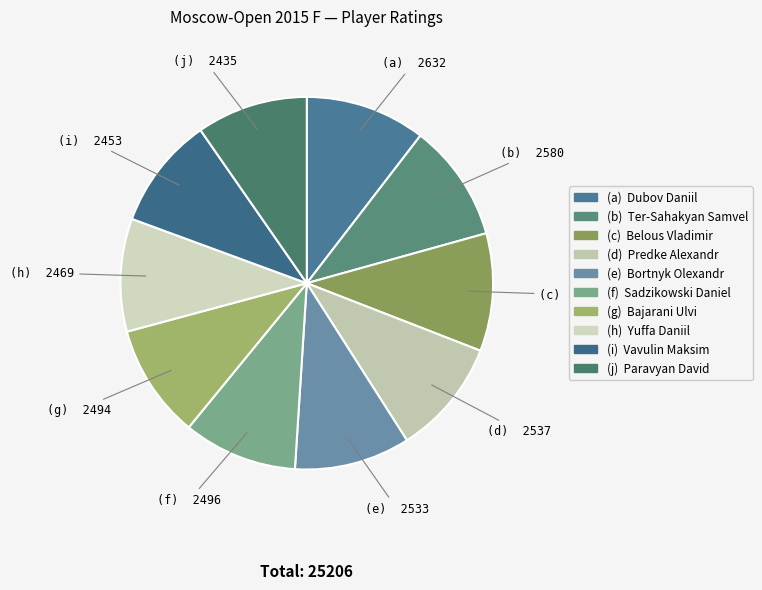

Which category has the biggest portion of the pie?

Dubov Daniil